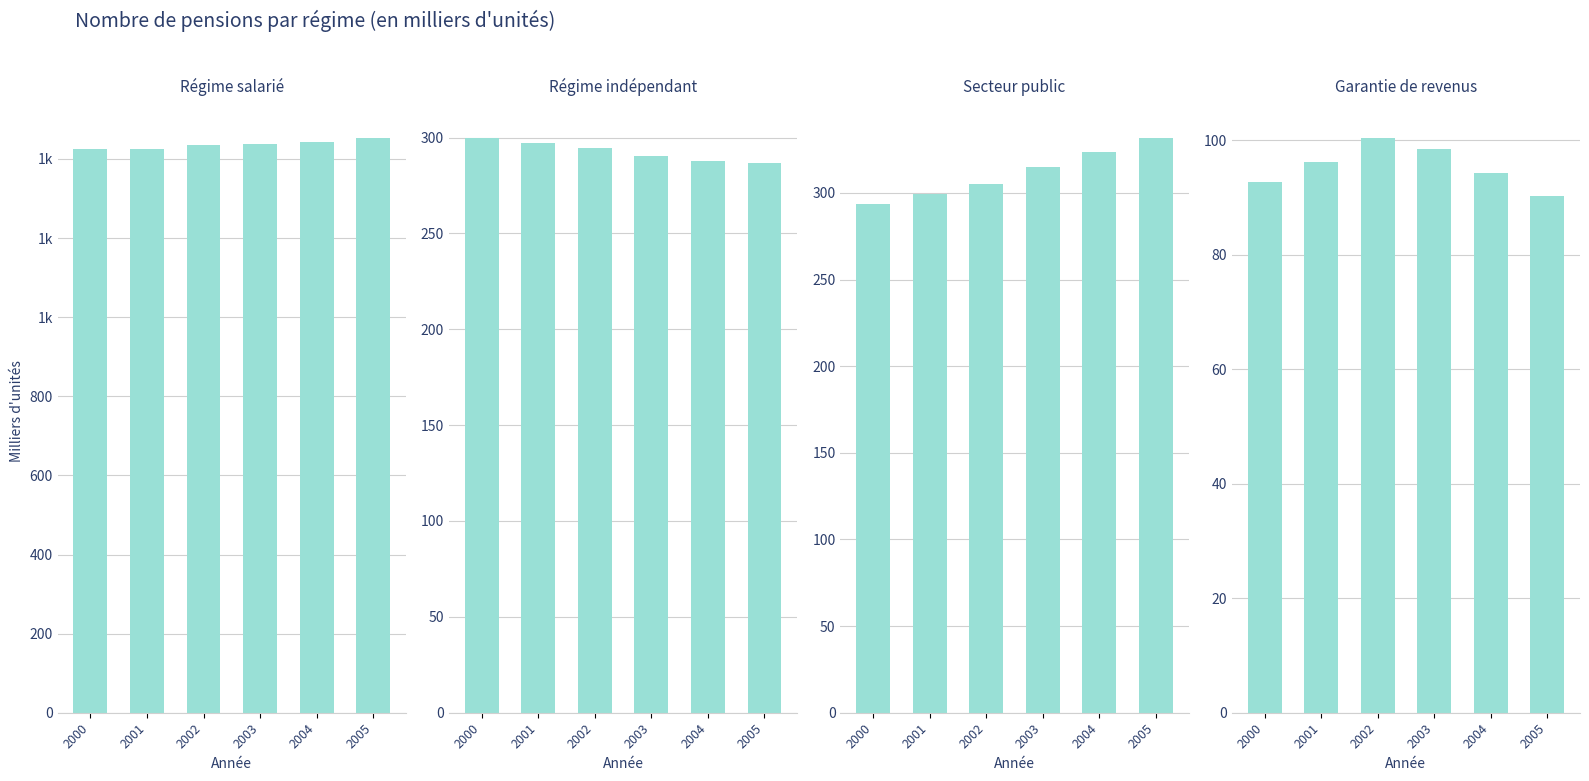

What is the maximum value for Régime indépendant?

299.9